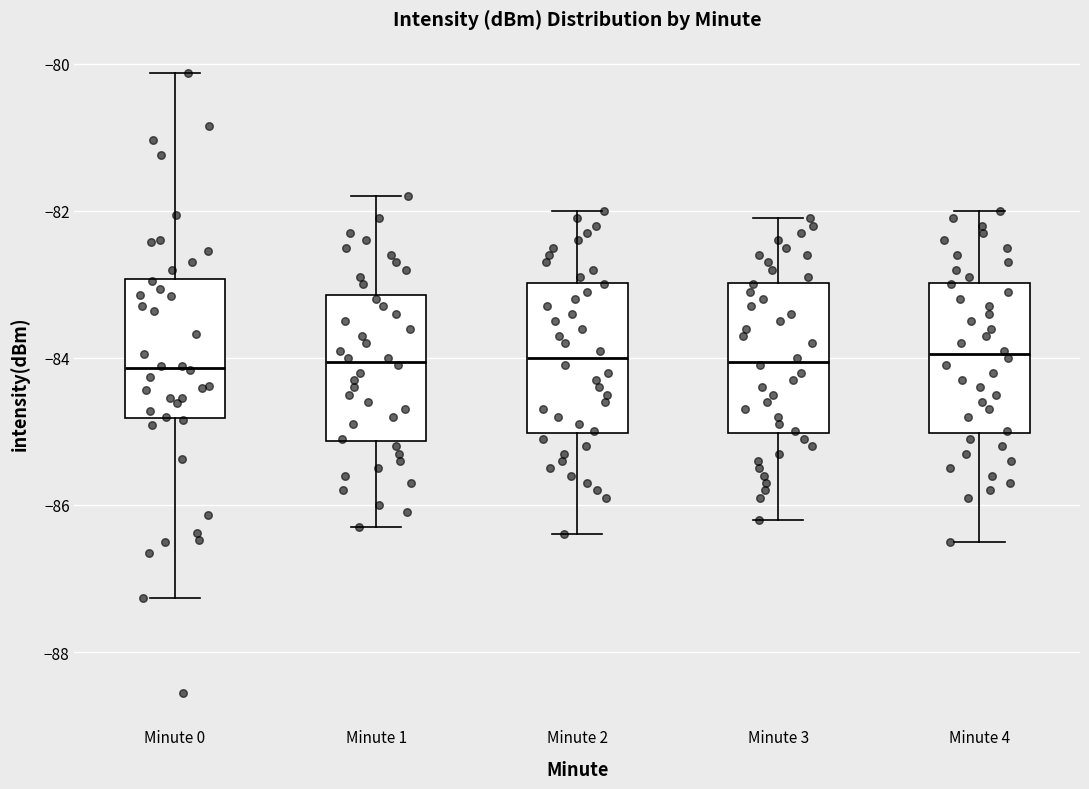

Reading left to right, read every box against the y-axis: the position of its median line, the range the box covers, and the ends of its whiskers. The values are not printed on the chart, so give them approximately, as read against the axis.

Minute 0: median -84.2, box -84.8 to -83.0, whiskers -87.2 to -80.2
Minute 1: median -84.0, box -85.2 to -83.2, whiskers -86.2 to -81.8
Minute 2: median -84.0, box -85.0 to -83.0, whiskers -86.4 to -82.0
Minute 3: median -84.0, box -85.0 to -83.0, whiskers -86.2 to -82.0
Minute 4: median -84.0, box -85.0 to -83.0, whiskers -86.4 to -82.0